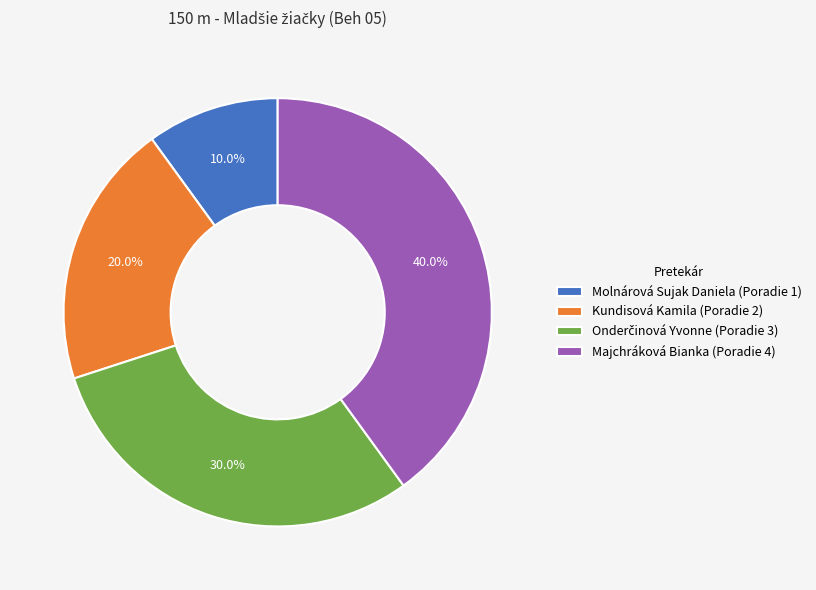

To the nearest percent, what is the average slice percentage?

25%